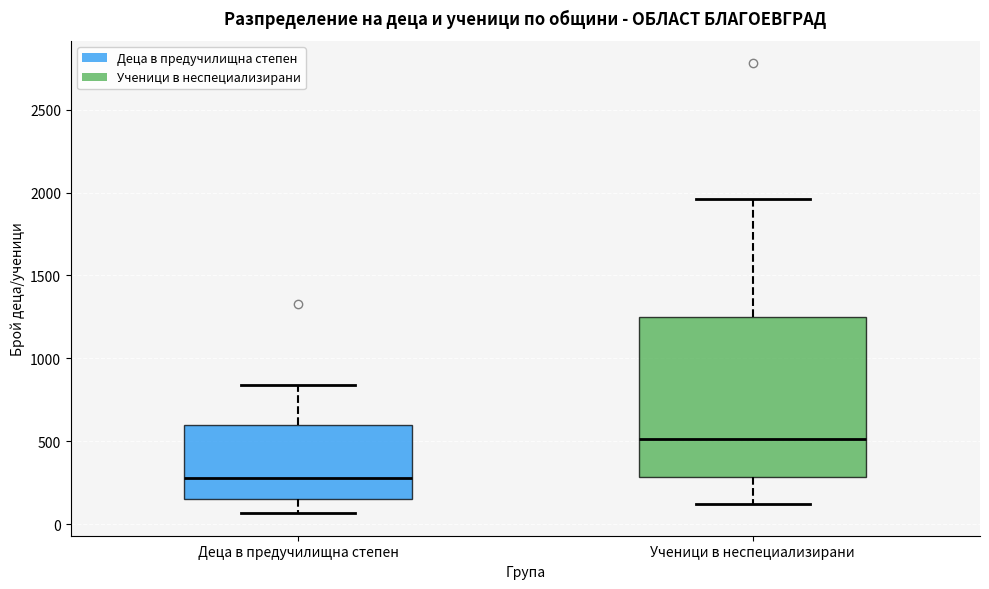

Reading left to right, transcribe this box plot: for each box, give where its median line is, the range the box spans, and where its two whiskers end, as read against the y-axis. The values are not printed on the chart, so give them approximately, as read against the axis.

Деца в предучилищна степен: median 300, box 150 to 600, whiskers 50 to 850
Ученици в неспециализирани: median 500, box 300 to 1250, whiskers 100 to 1950